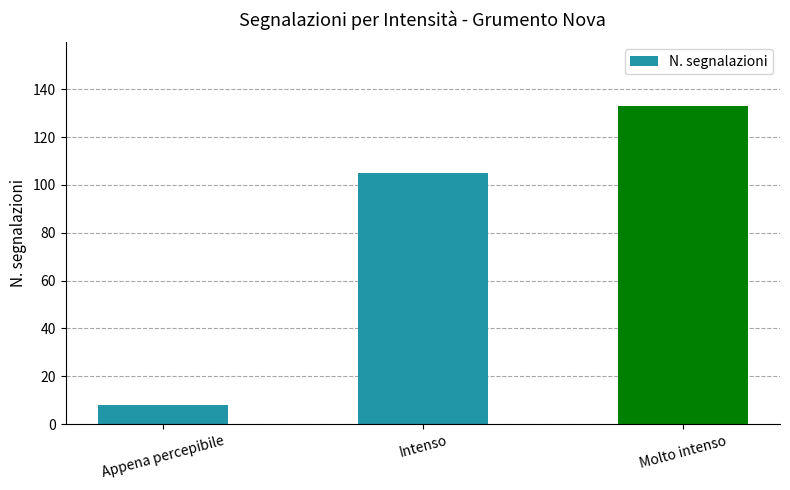

What is the smallest value displayed?

8